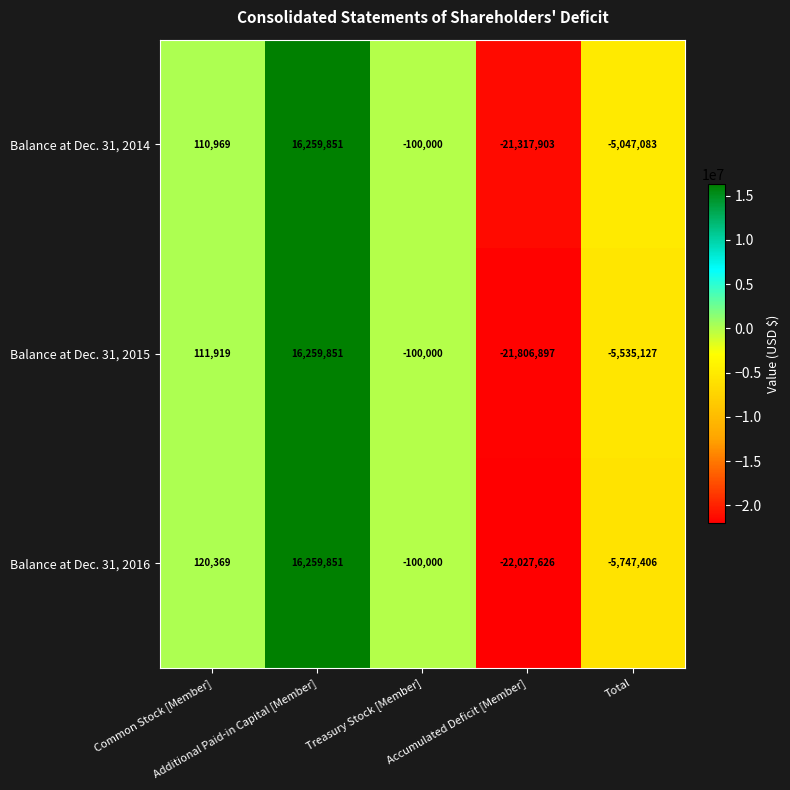

Which series has the largest range (max minus min)?

Balance at Dec. 31, 2016